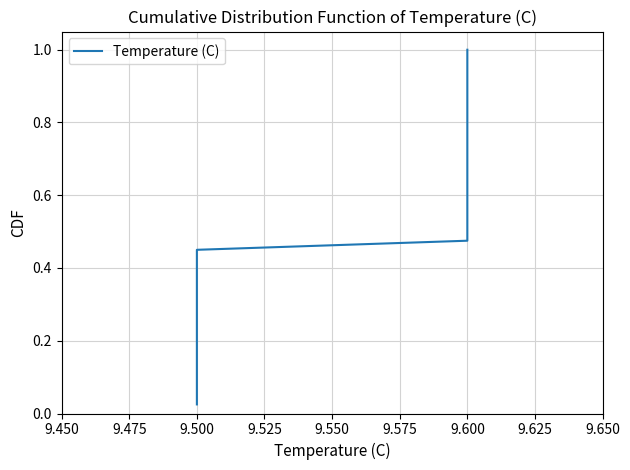

Count the number of data series in this chart.

1